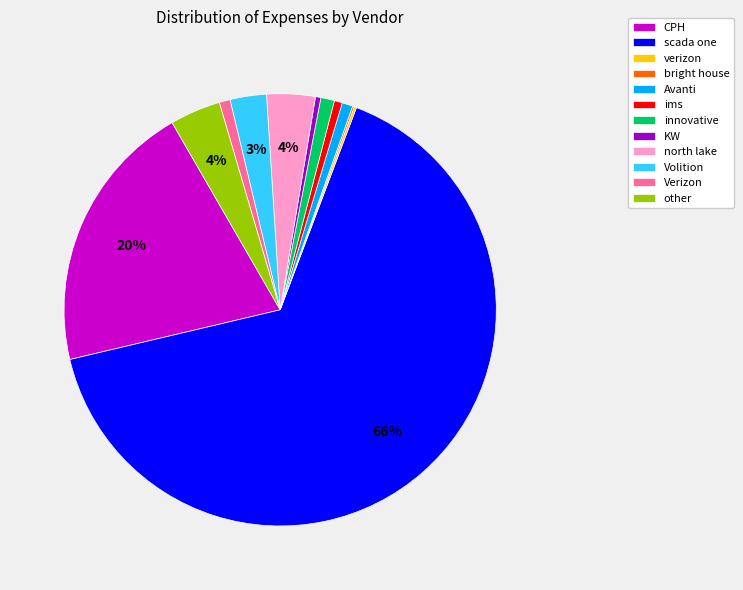

True or false: innovative accounts for 7% of the total.

False